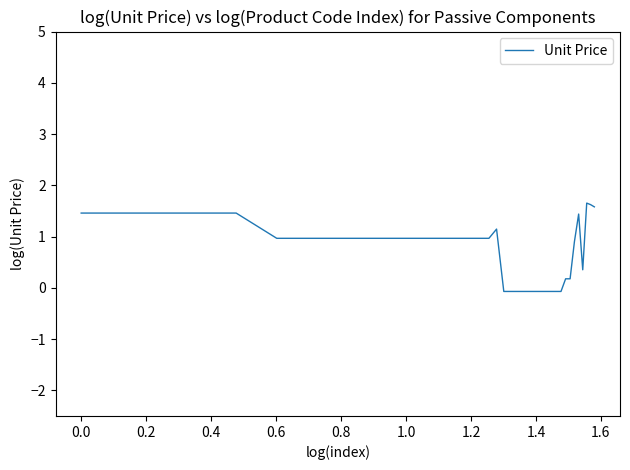

What is the greatest value displayed?

1.7